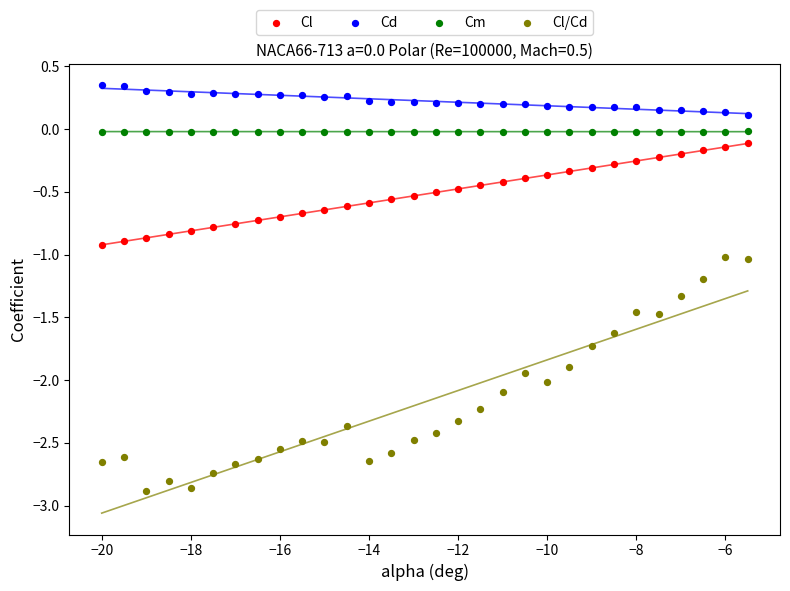

What is the X range (max minus min) for the scatter plot?

14.5